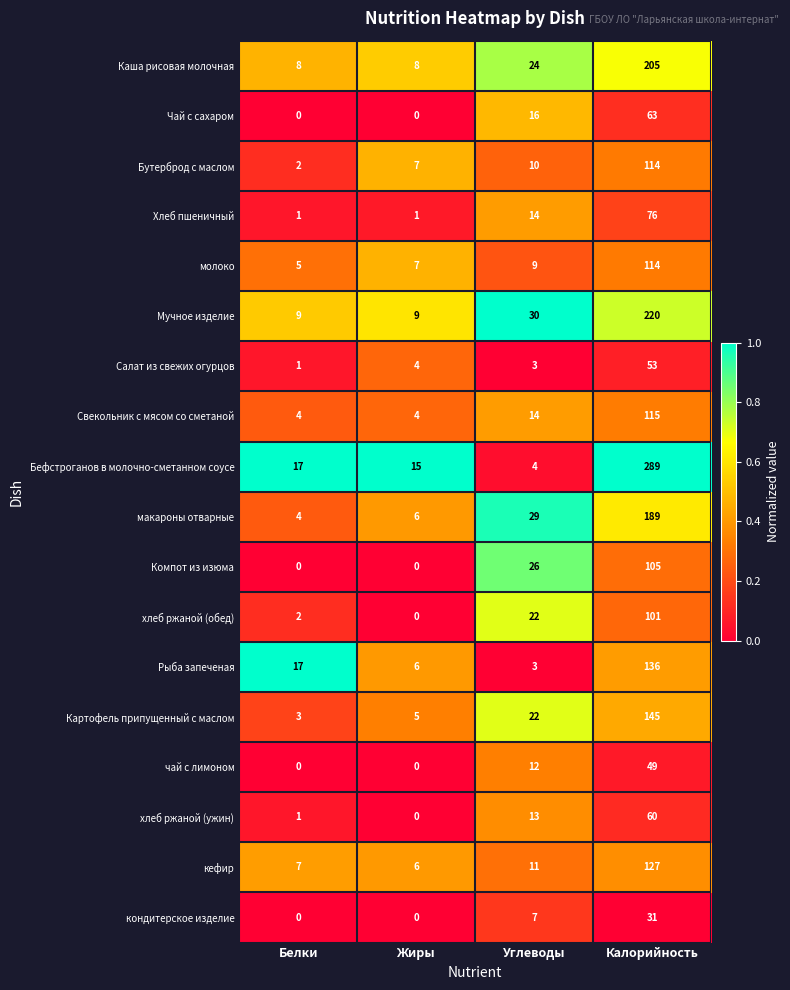

Which series changed the most between Жиры and Углеводы?

Компот из изюма